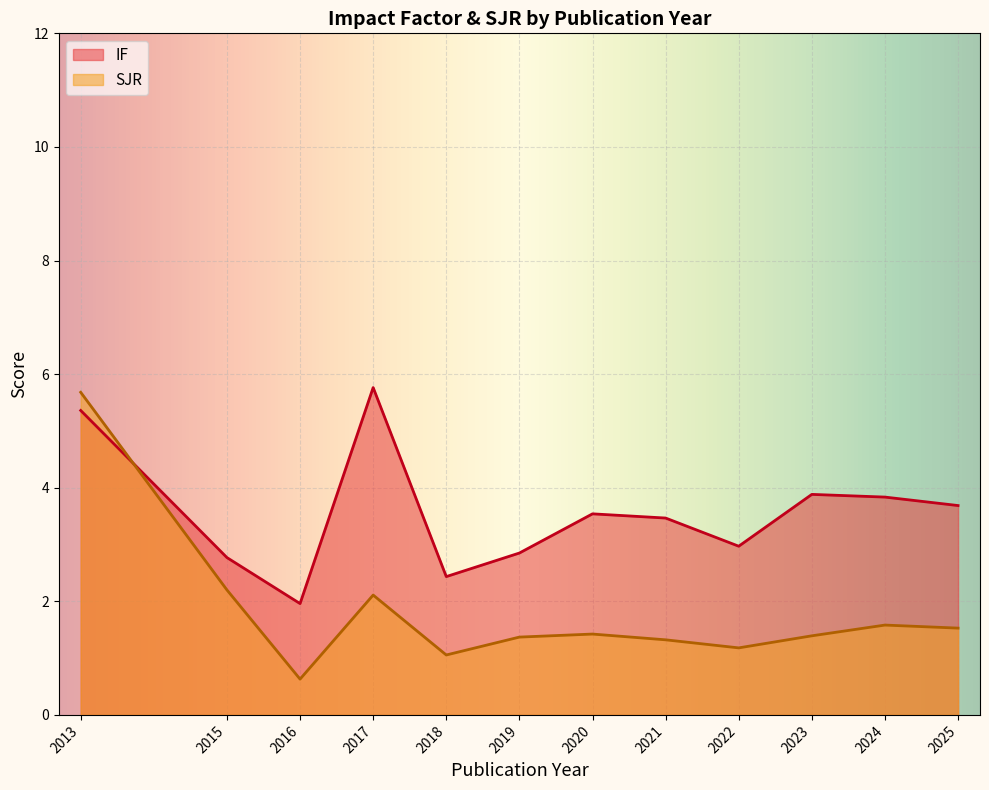

What is the approximate value of IF at 2024?

3.8